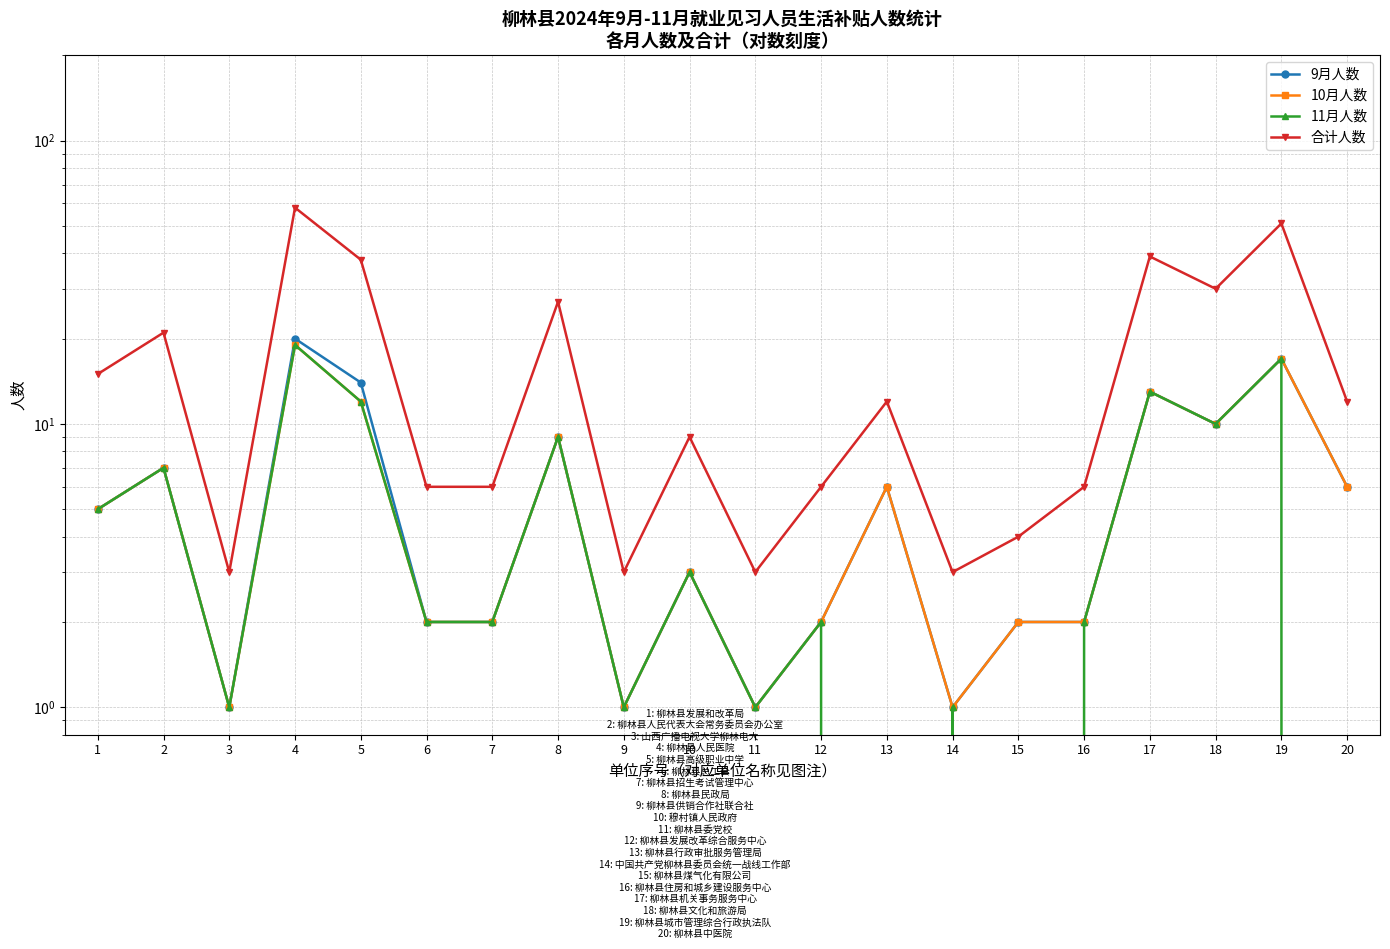

How many data points in 11月人数 are above 2?

9